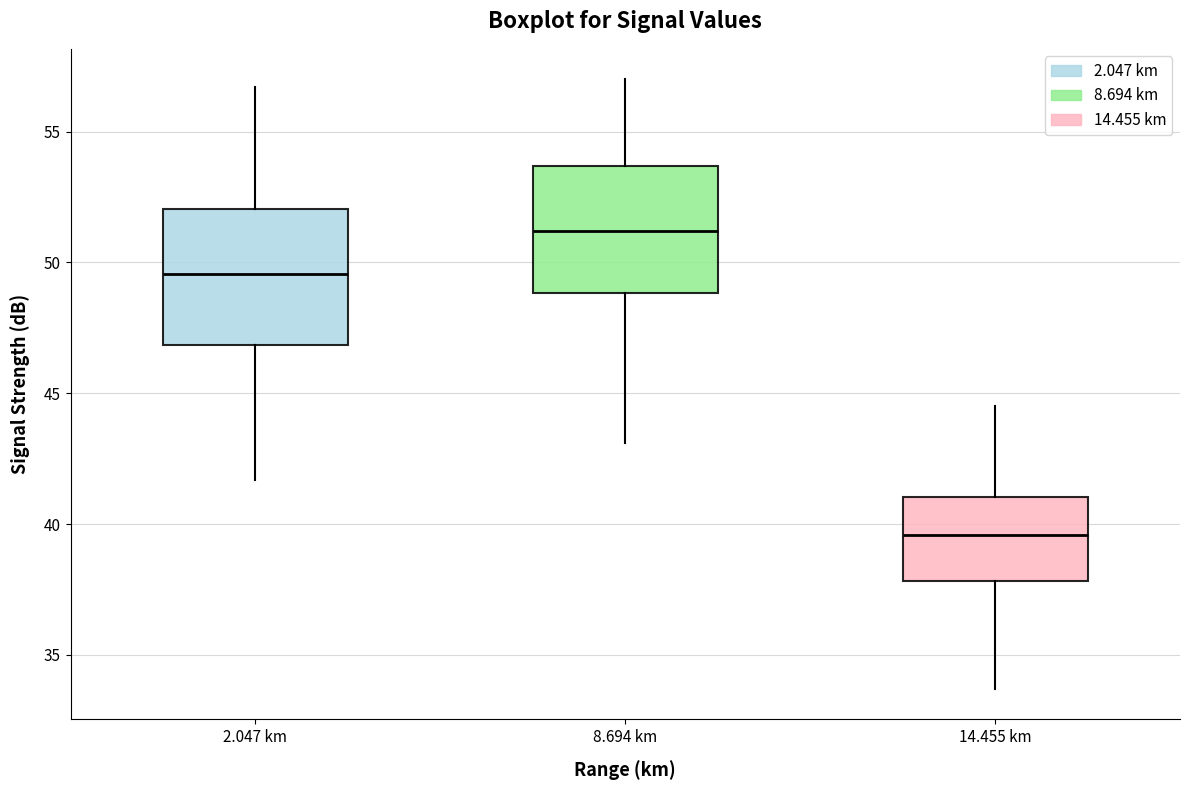

Reading left to right, read every box against the y-axis: the position of its median line, the range the box covers, and the ends of its whiskers. The values are not printed on the chart, so give them approximately, as read against the axis.

2.047 km: median 49.5, box 47.0 to 52.0, whiskers 41.5 to 56.5
8.694 km: median 51.0, box 49.0 to 53.5, whiskers 43.0 to 57.0
14.455 km: median 39.5, box 38.0 to 41.0, whiskers 33.5 to 44.5